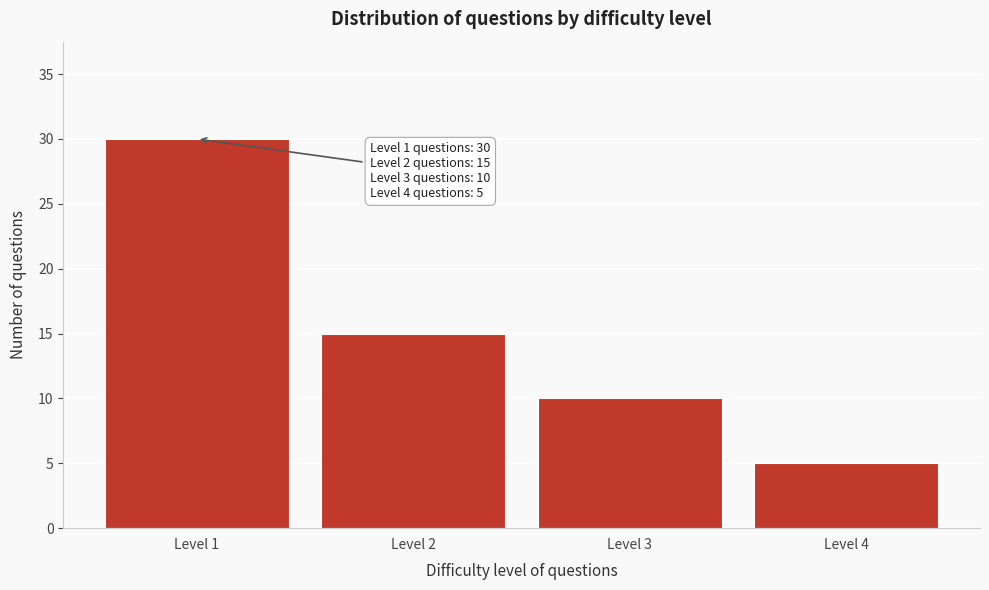

Reading left to right, list all the values displayed in this chart.

30	15	10	5